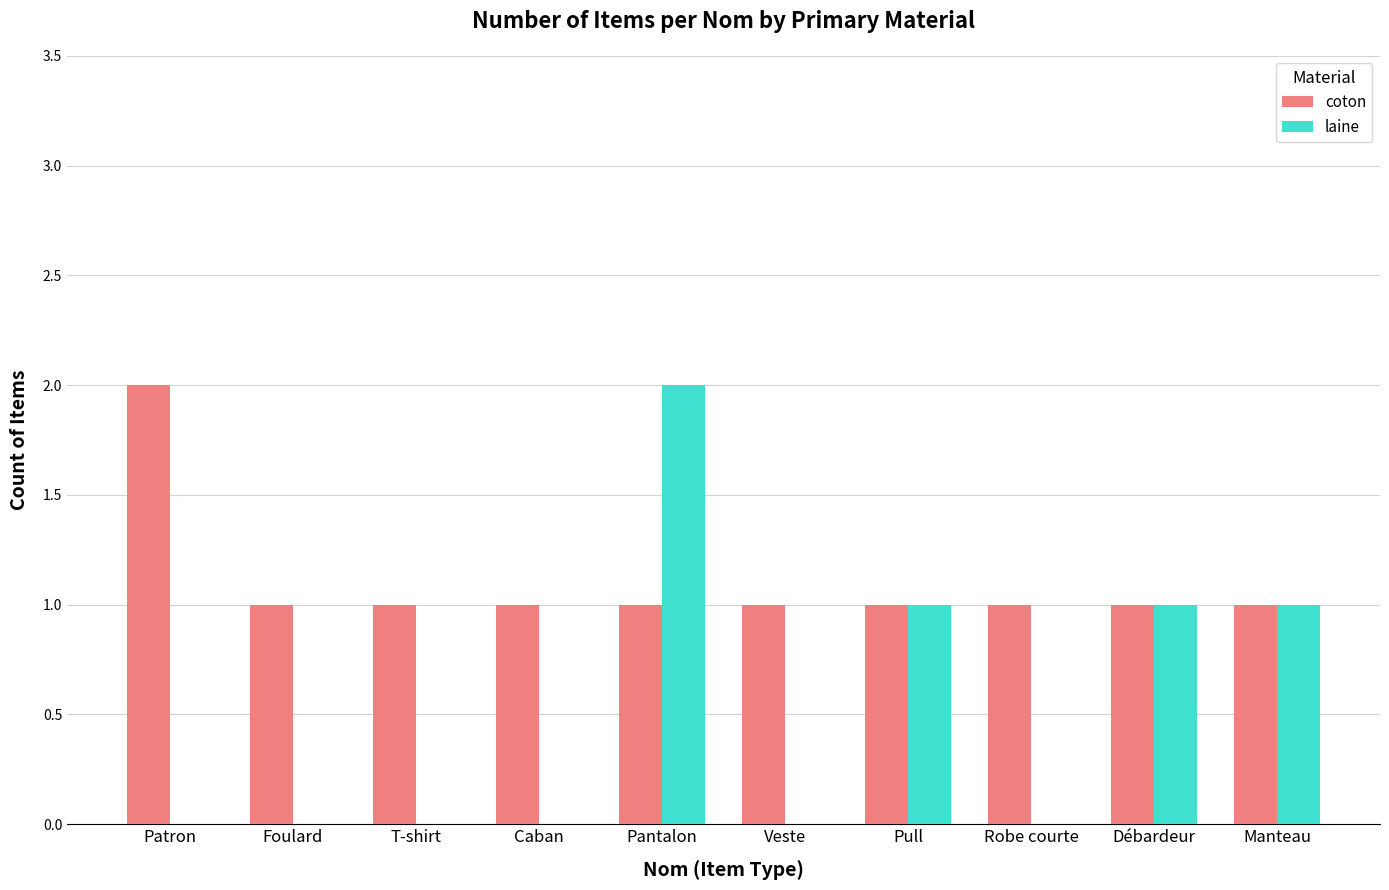

Which series has the widest spread of values?

laine